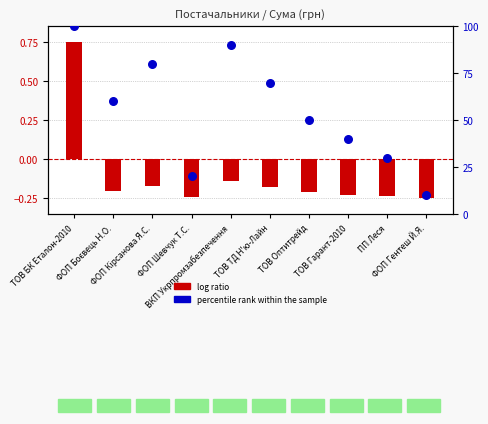

At how many categories does at least one series exceed 41?

6